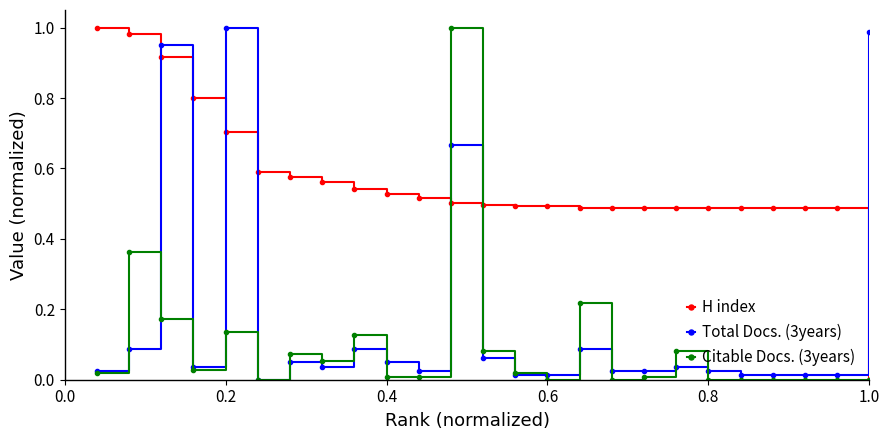

True or false: Total Docs. (3years) has more than 0 interior local peaks.

True